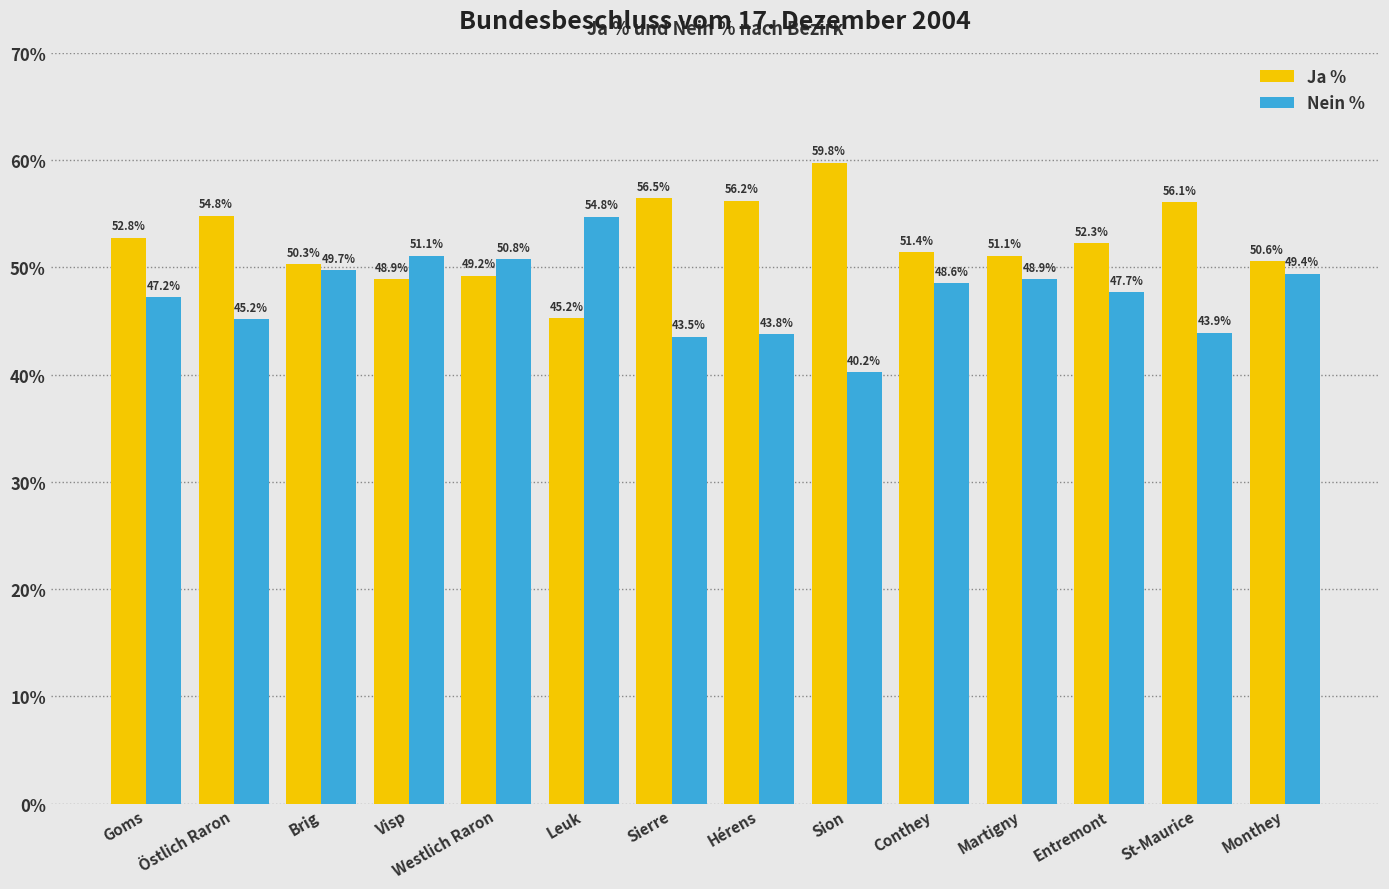

The value of Nein % at Östlich Raron is 18.2. True or false?

False